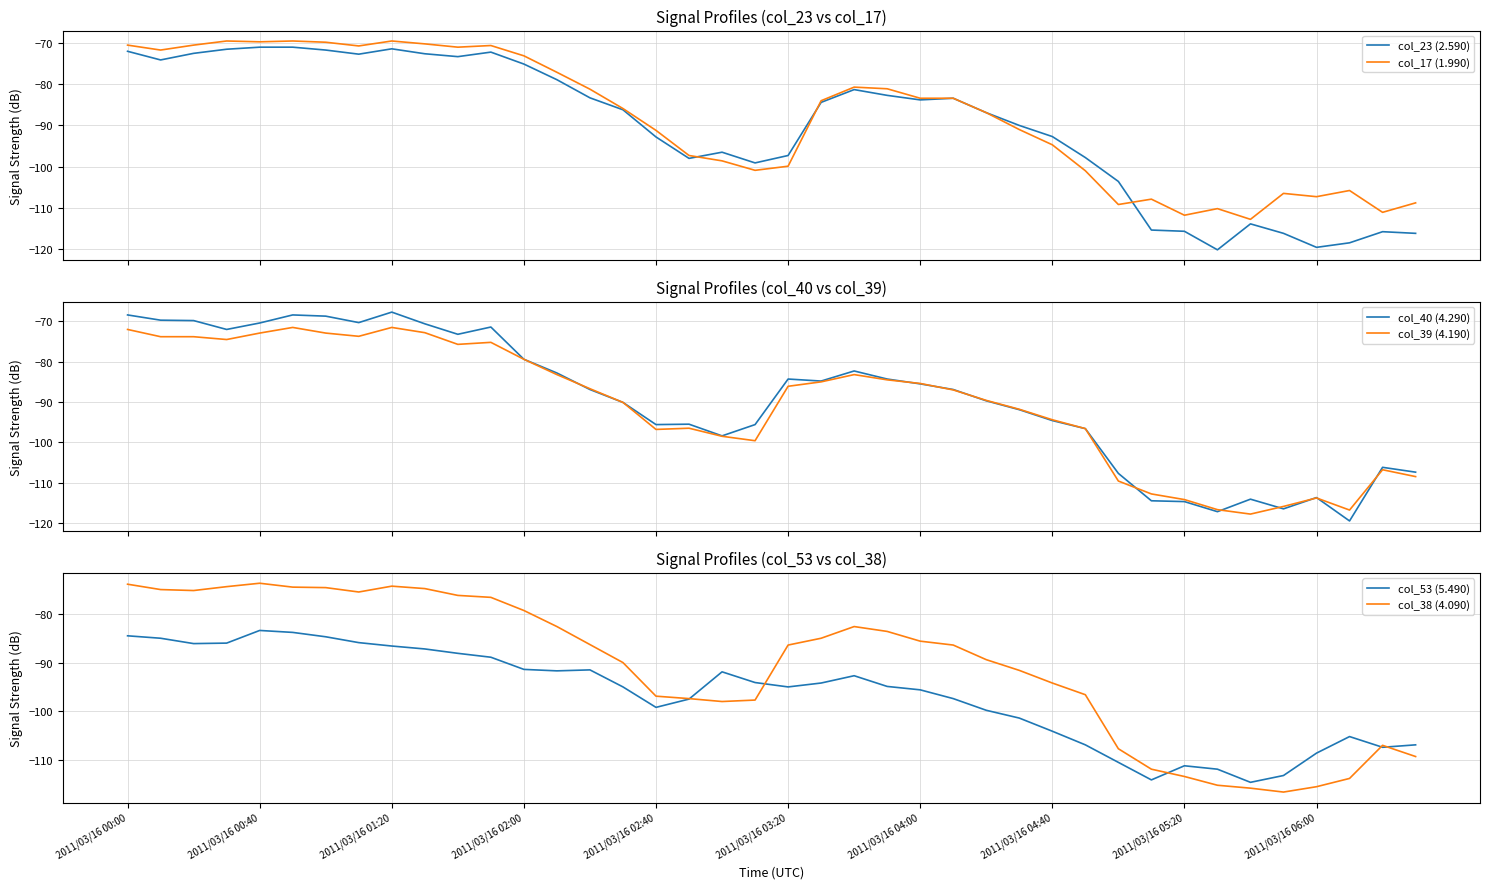

Read the col_23 (2.590) value at 11.

-72.2